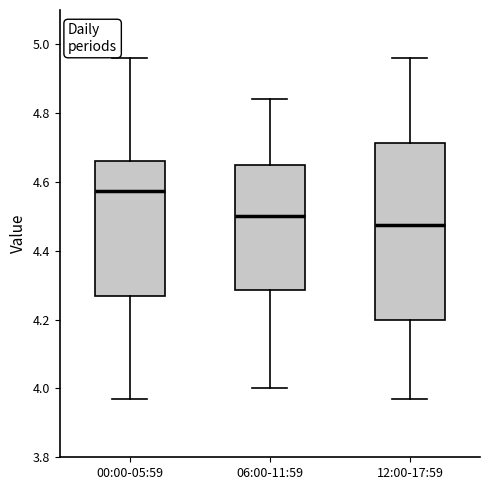

Reading left to right, read every box against the y-axis: the position of its median line, the range the box covers, and the ends of its whiskers. The values are not printed on the chart, so give them approximately, as read against the axis.

00:00-05:59: median 4.58, box 4.26 to 4.66, whiskers 3.98 to 4.96
06:00-11:59: median 4.50, box 4.28 to 4.66, whiskers 4.00 to 4.84
12:00-17:59: median 4.48, box 4.20 to 4.72, whiskers 3.98 to 4.96